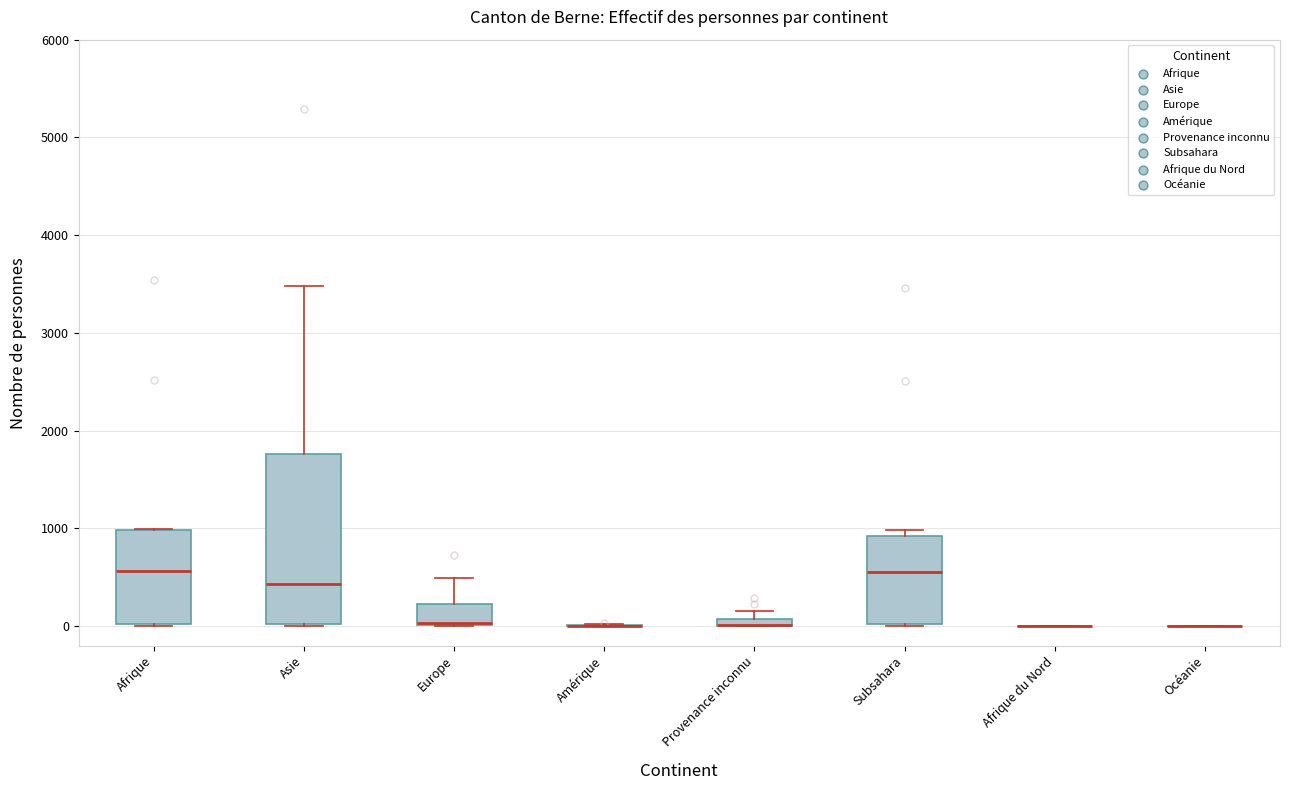

Where is the upper edge of the box for Provenance inconnu on the y-axis? The values are not printed on the chart, so give them approximately, as read against the axis.

100